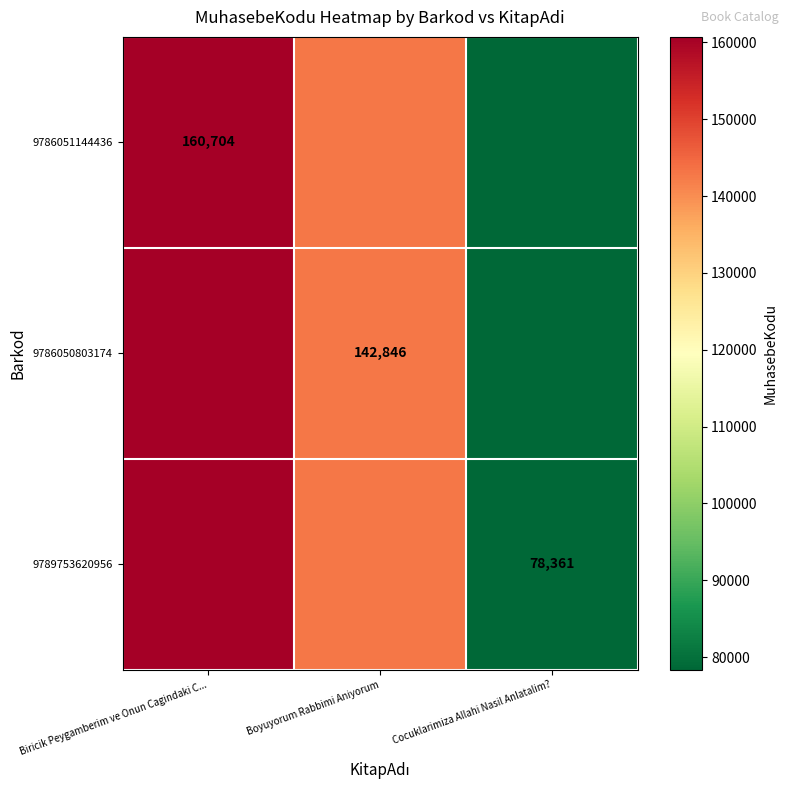

True or false: 9789753620956 has a value of 35901 at Cocuklarimiza Allahi Nasil Anlatalim?.

False